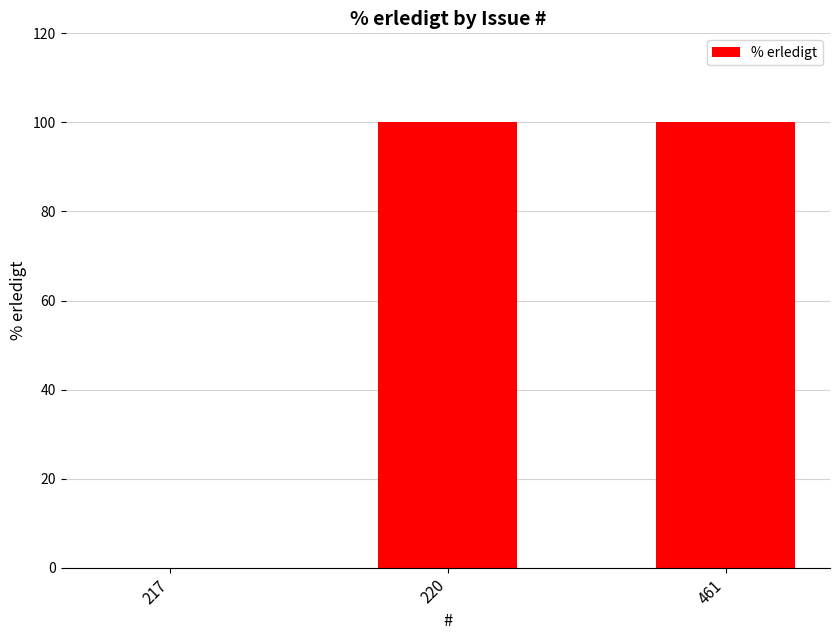

Which has a higher value, 217 or 461?

461